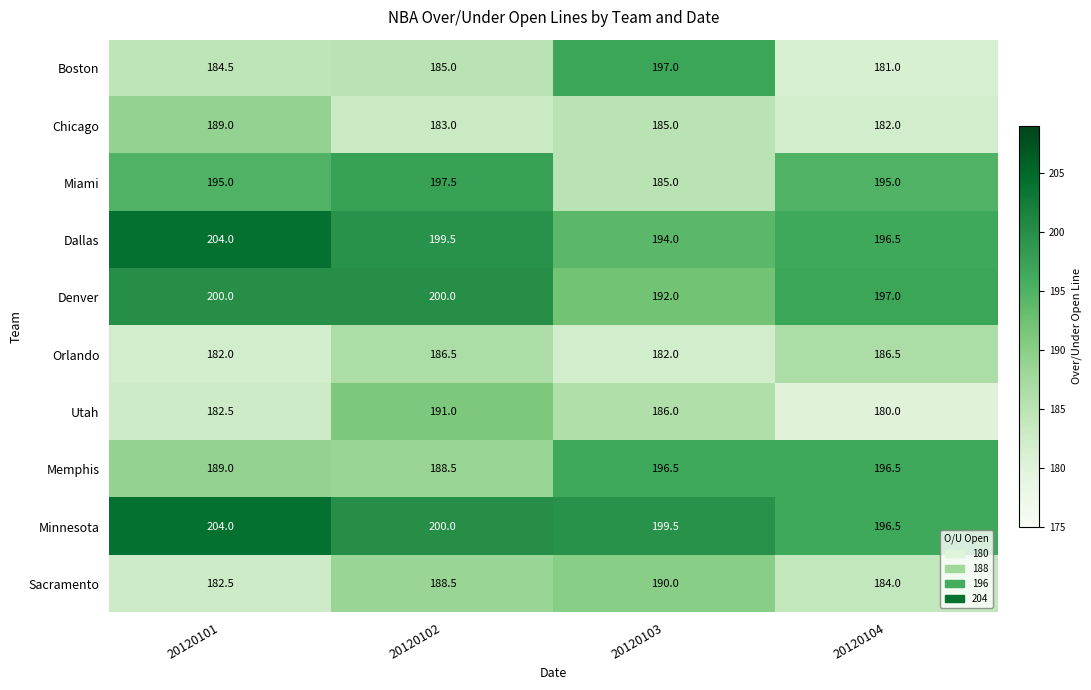

What is the total value across all series at 20120102?

1919.5